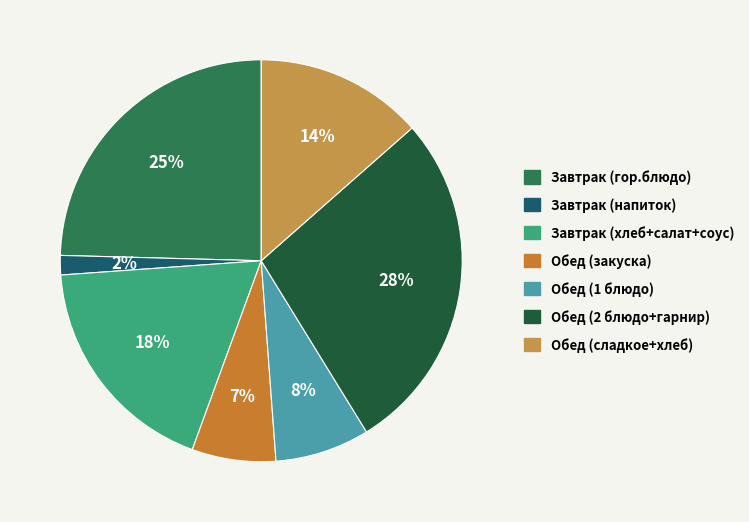

How many segments does this pie chart have?

7